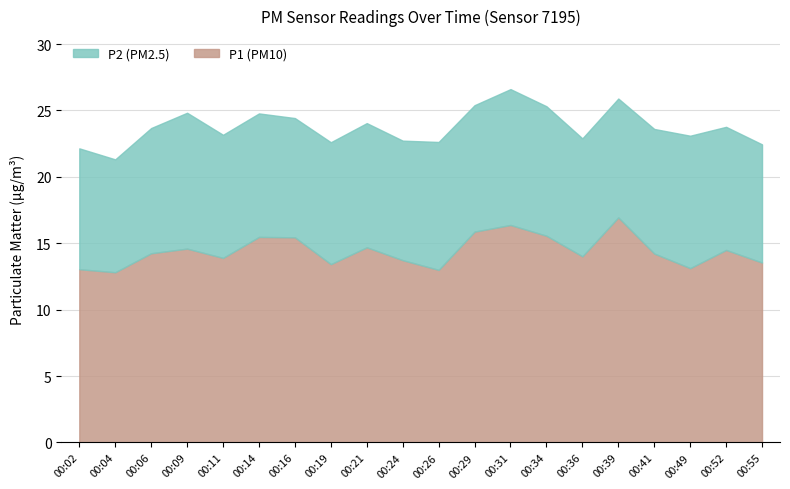

Which series has the largest total across all categories?

P1